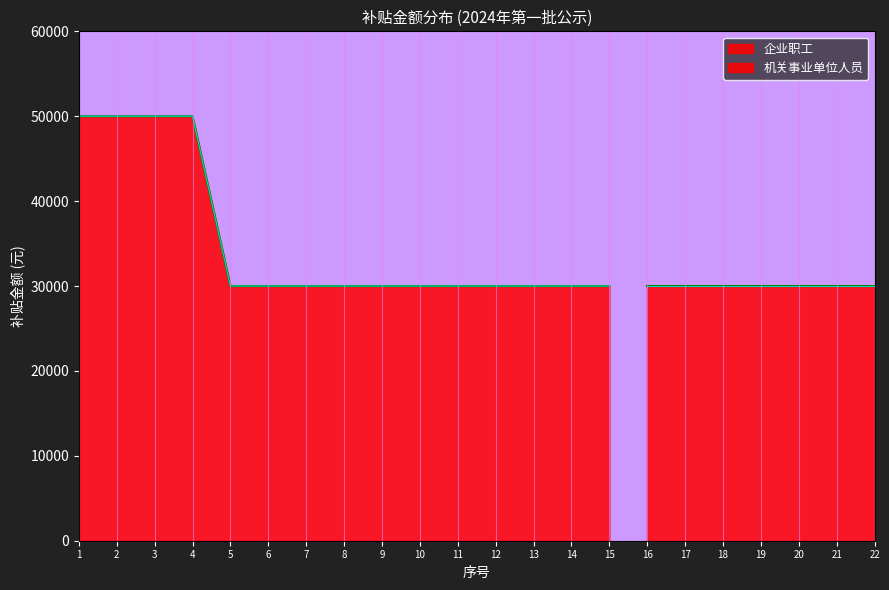

The chart shows a value of 30000 at 15. True or false?

True